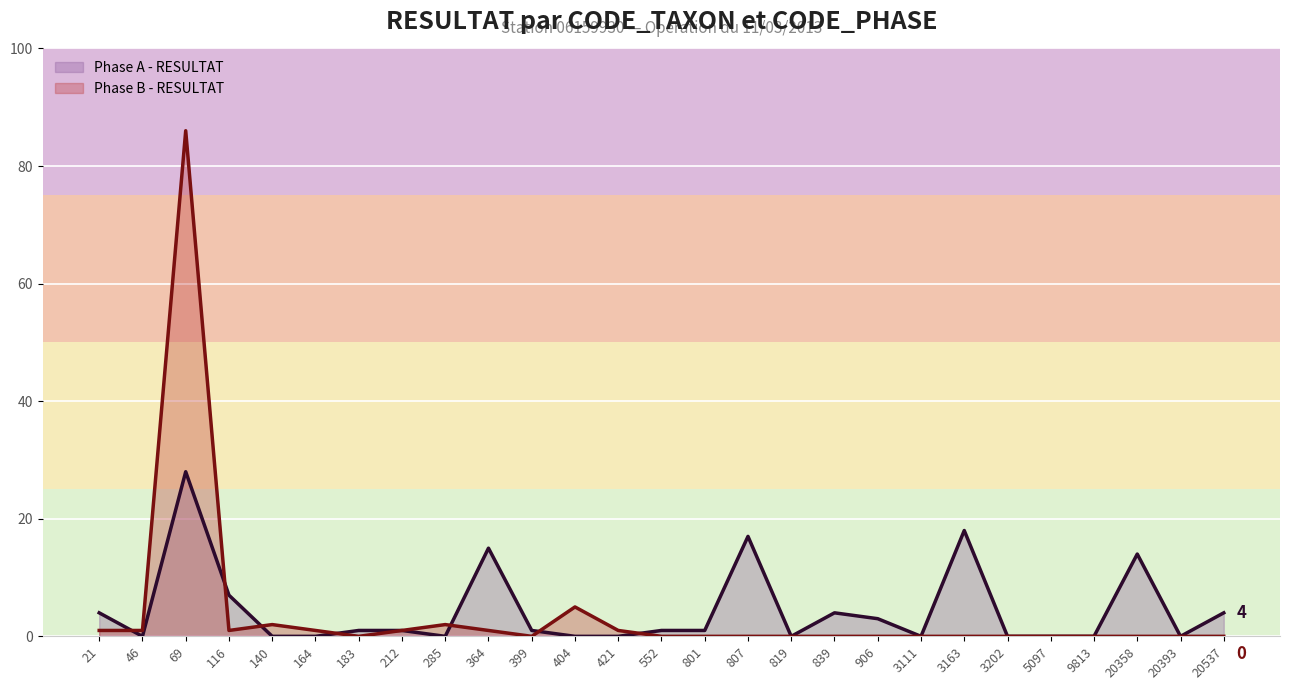

Is the value of Phase A - RESULTAT at 364 greater than the value of Phase B - RESULTAT at 819?

Yes